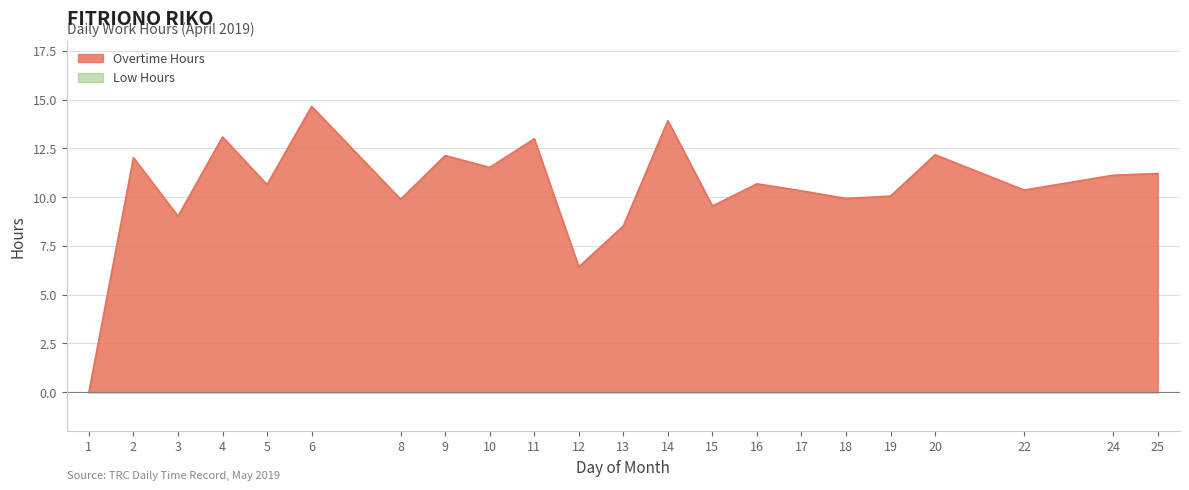

What is the value of the 20th point from the left?

10.4